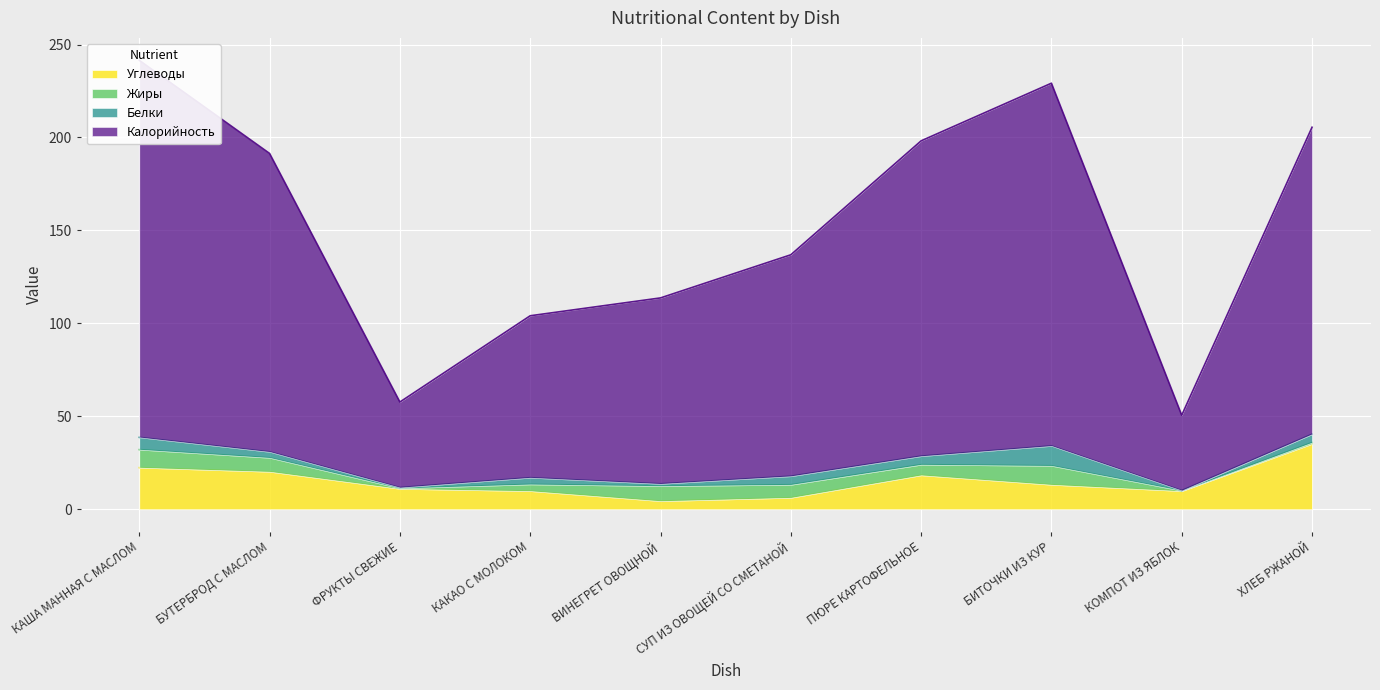

The Углеводы series shows 11.0 at ФРУКТЫ СВЕЖИЕ. True or false?

True